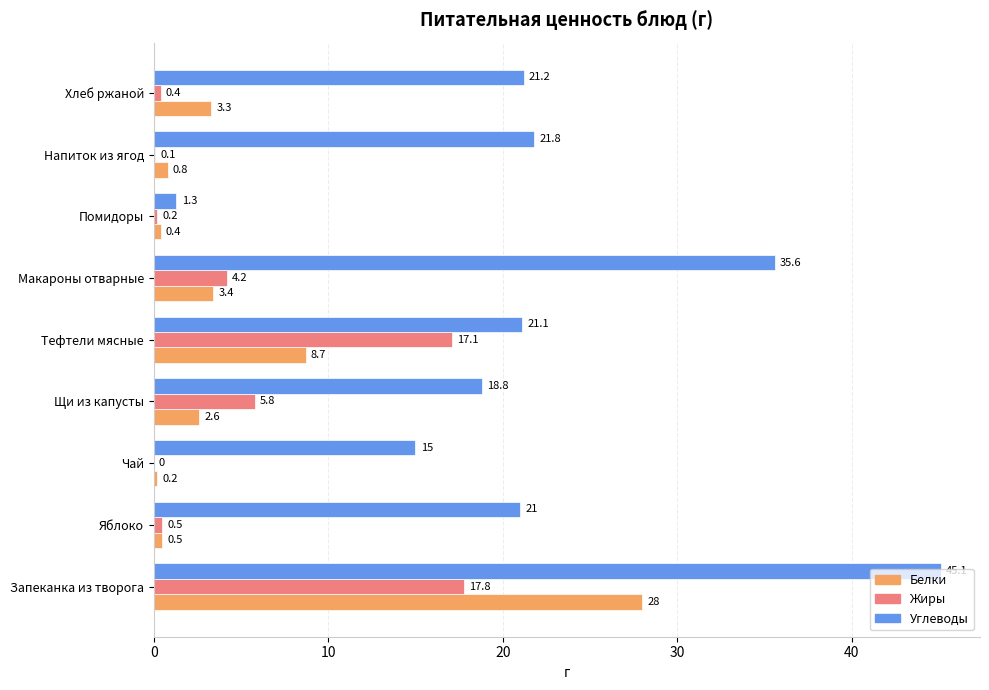

True or false: Жиры has a value of 0.1 at Напиток из ягод.

True